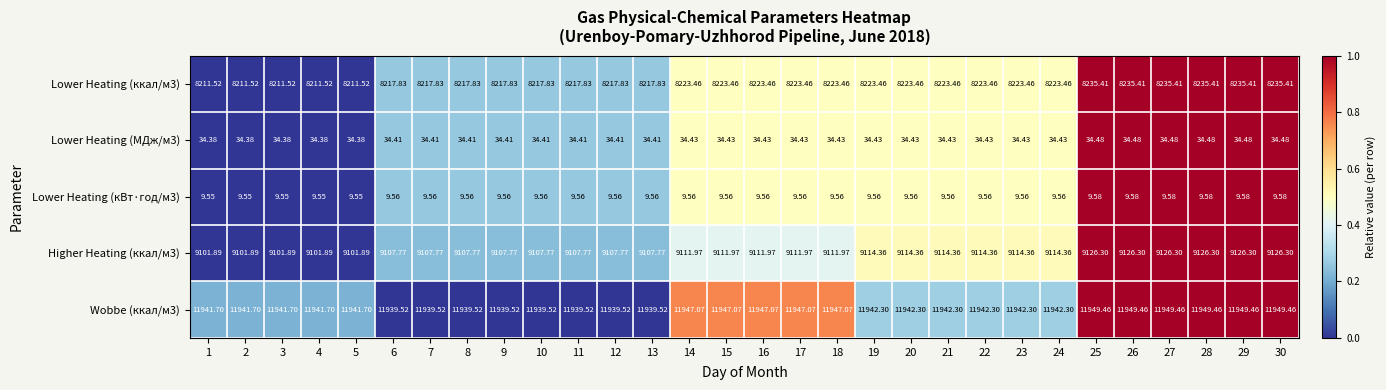

What is the total value across all series at 8?

29309.1